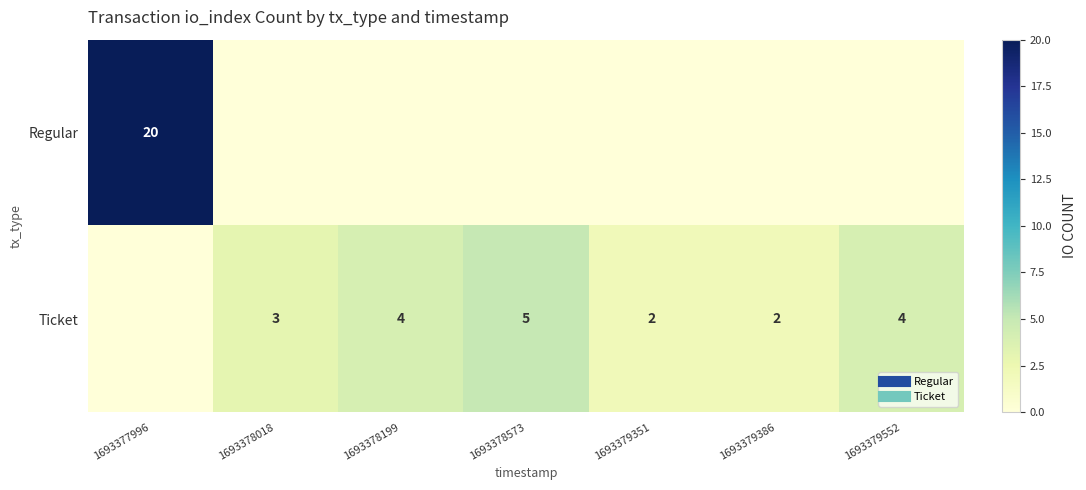

The value of Ticket at 1693377996 is 0. True or false?

True